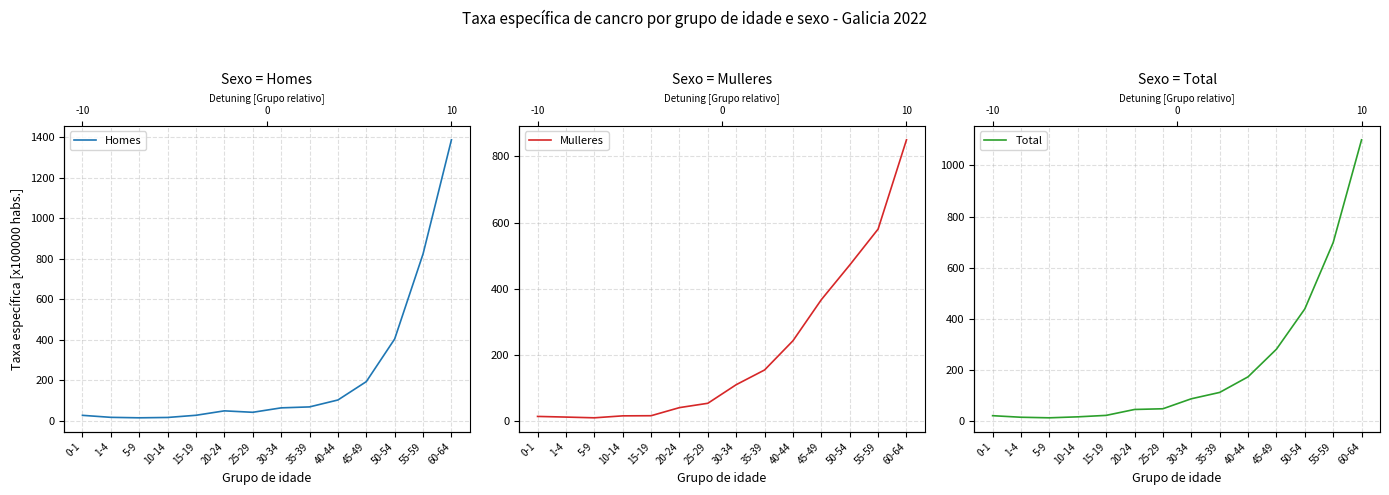

At which label does Mulleres reach its minimum?

5-9